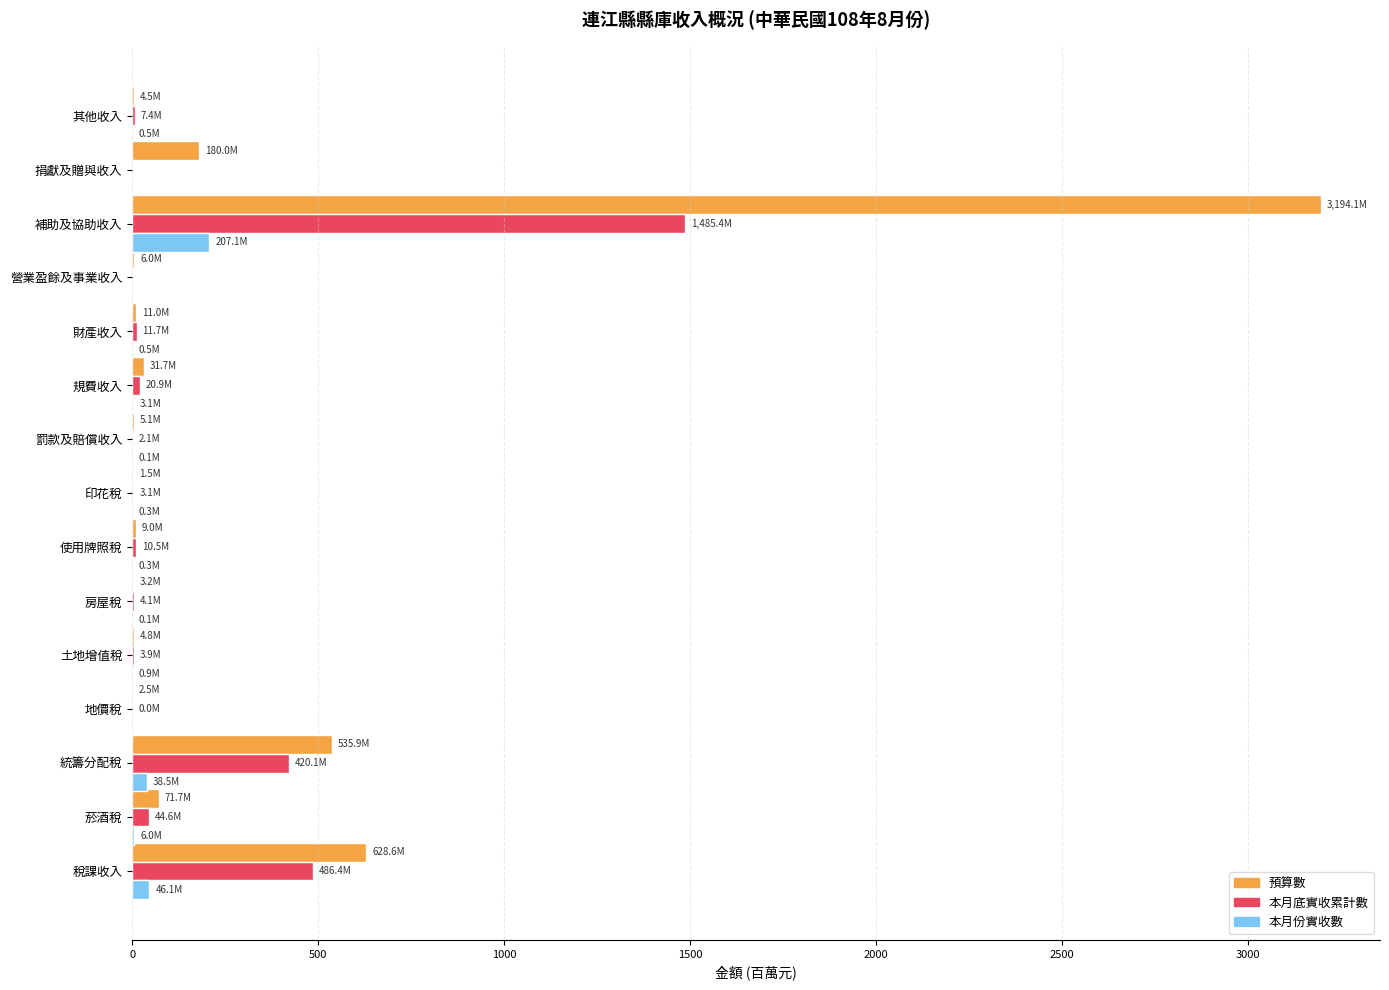

What is the maximum value for 本月底實收累計數?

1485.4